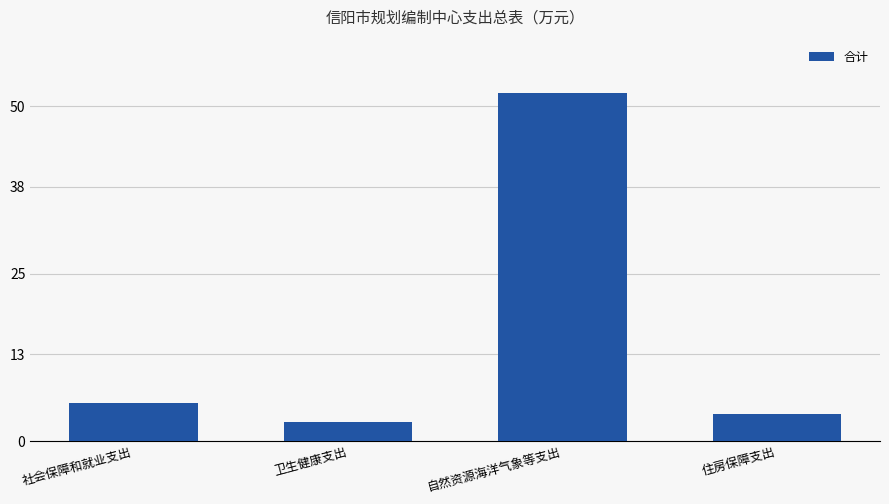

What is the label of the 1st bar from the left?

社会保障和就业支出